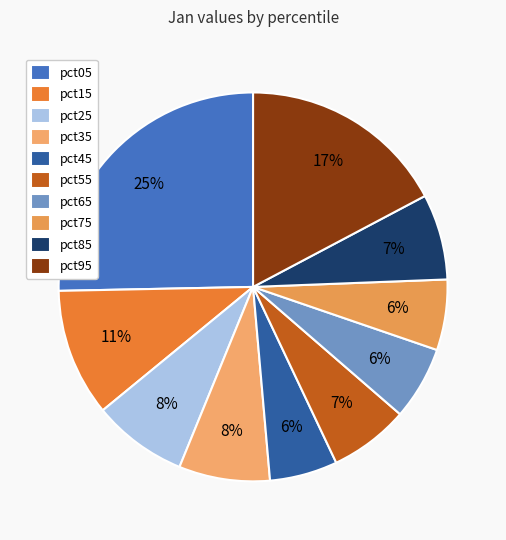

What percentage do pct05 and pct95 together represent?

42.6%